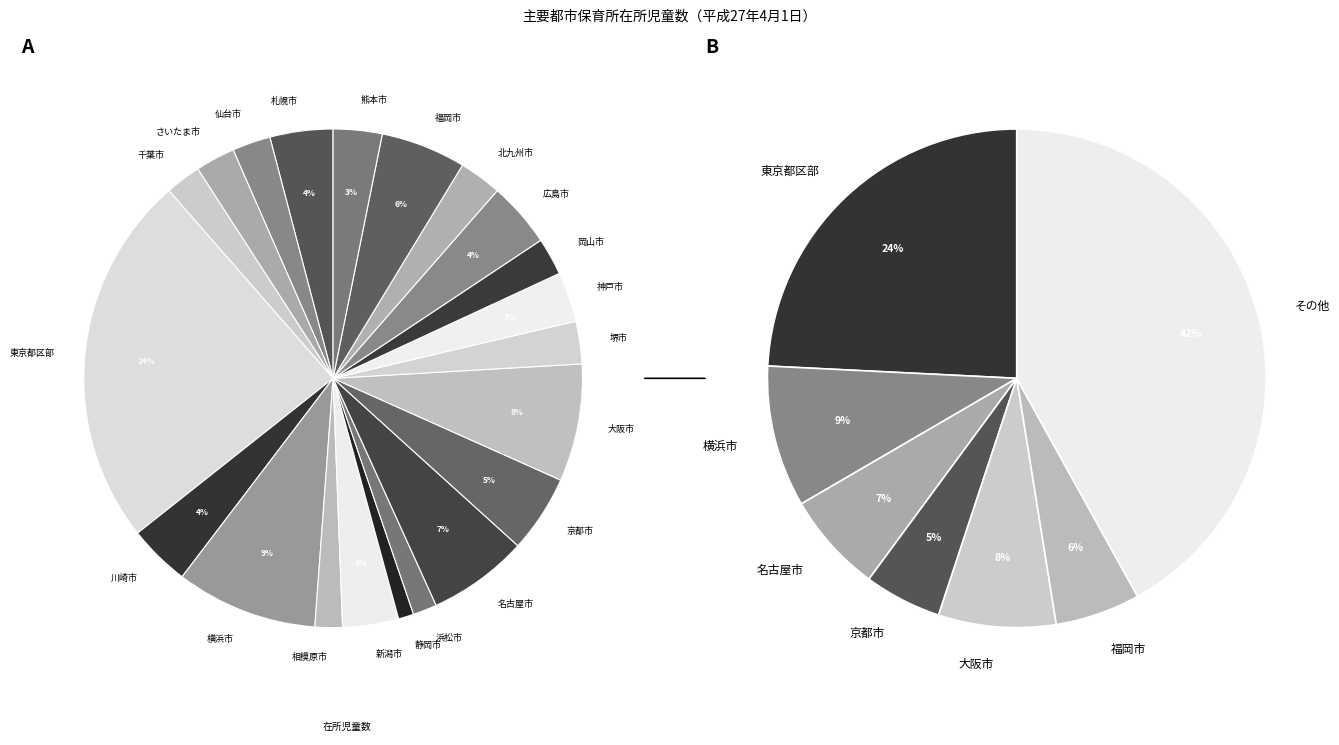

To the nearest percent, what percentage of the pie is 名古屋市?

7%